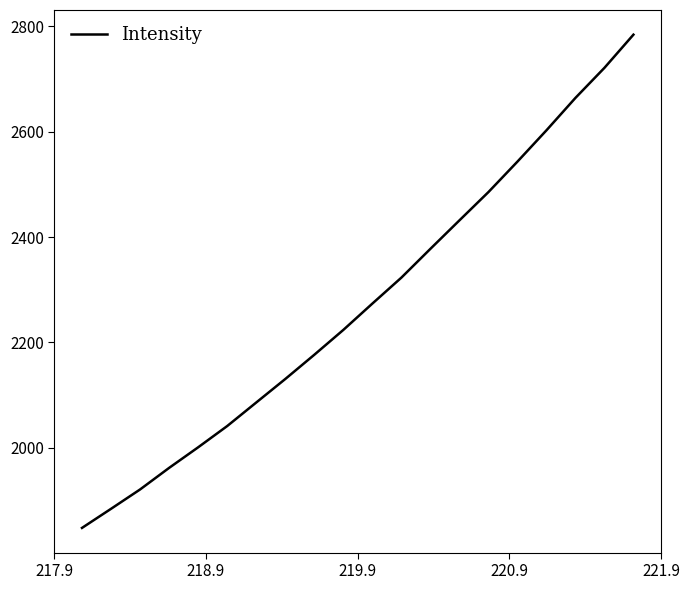

What is the minimum value shown in the chart?

1848.1